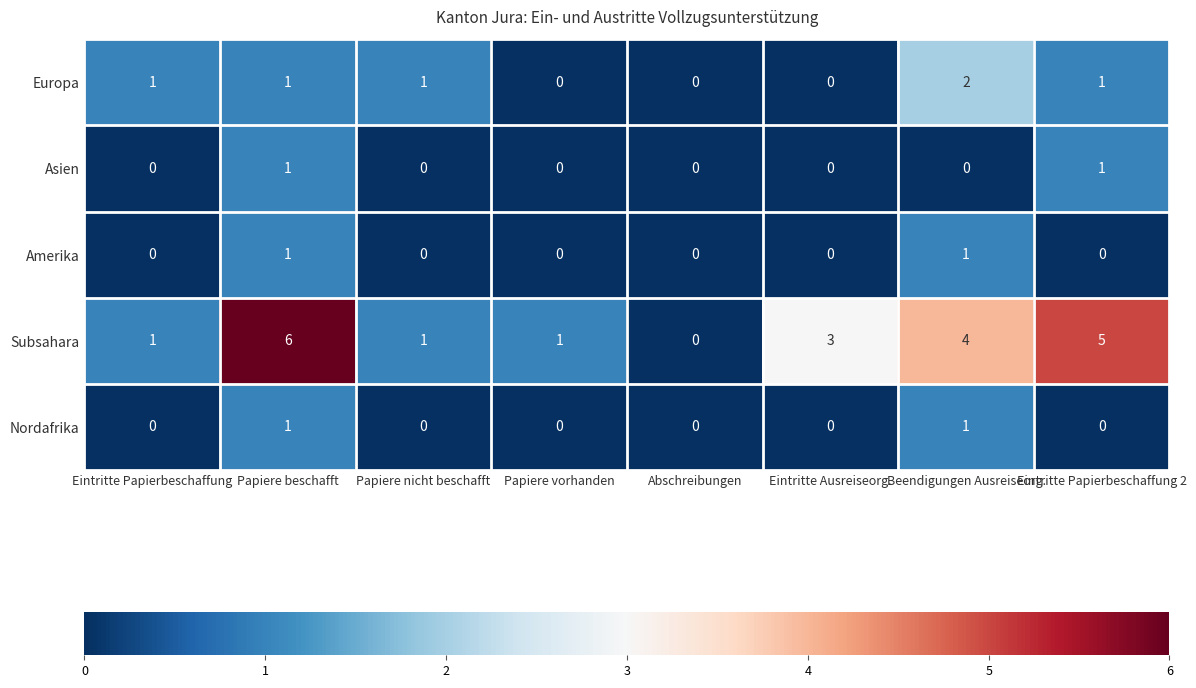

Which series has the largest range (max minus min)?

Subsahara